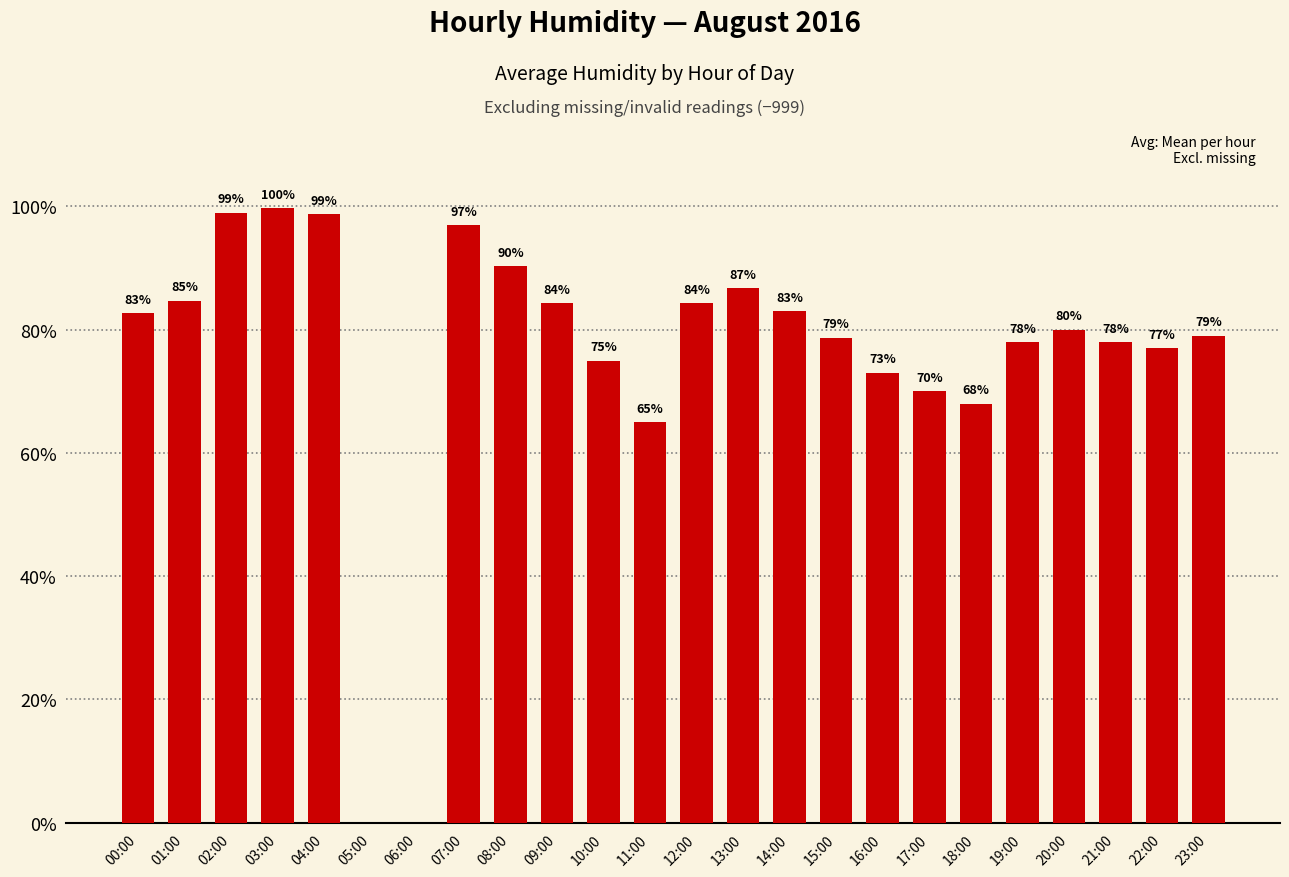

What is the ratio of the value at 09:00 to the value at 08:00?

0.9